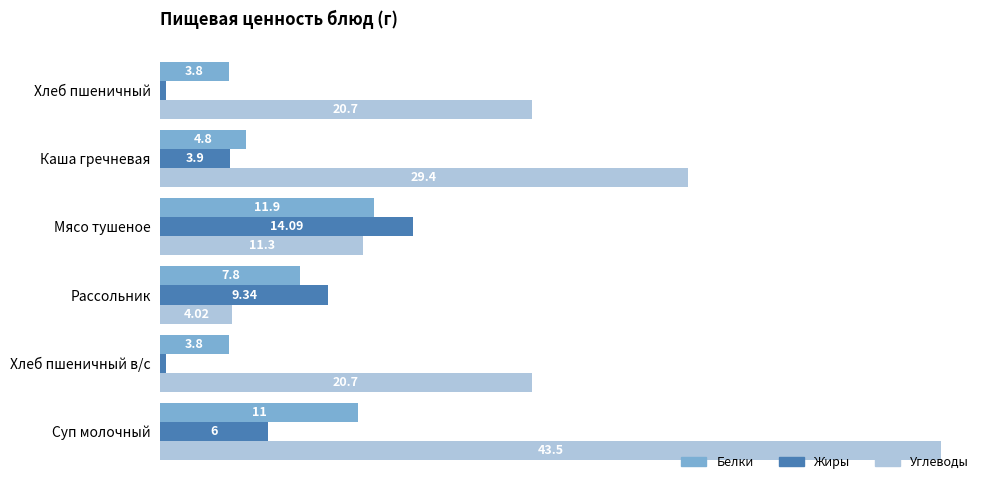

Is the value of Жиры at Рассольник greater than the value of Углеводы at Рассольник?

Yes